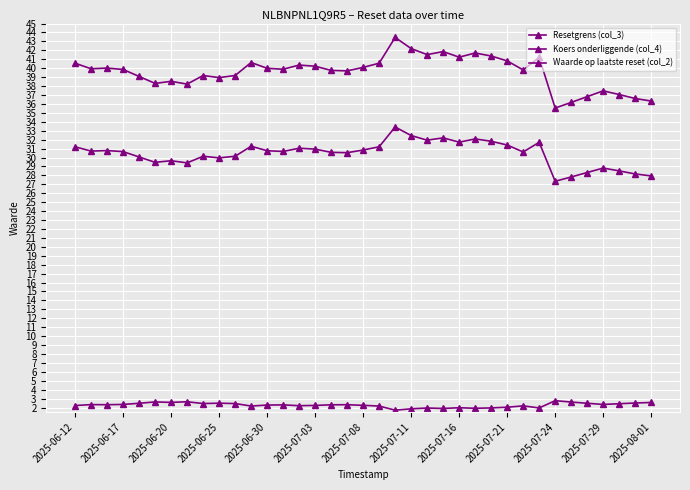

What is the difference between the second highest and second lowest values in the Koers onderliggende (col_4) series?

4.6